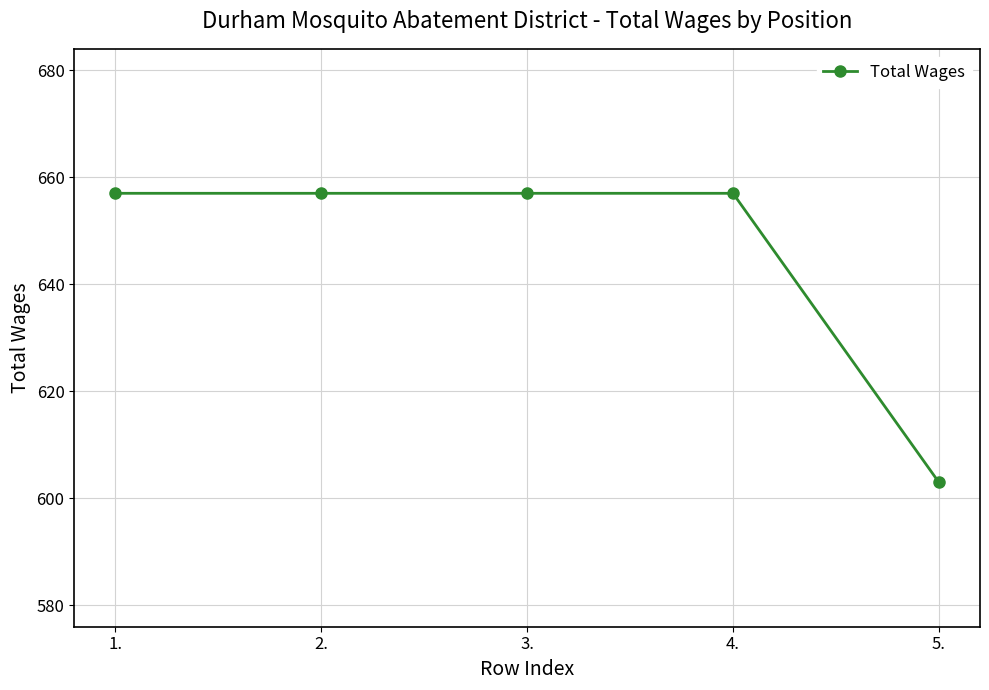

What is the change in value from 1. to 5.?

-54